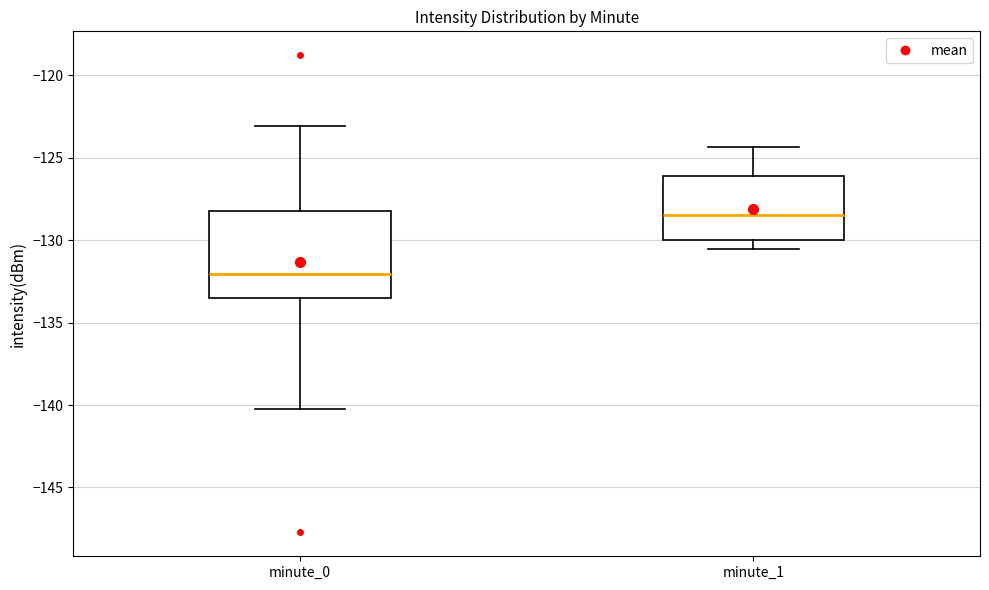

Reading left to right, transcribe this box plot: for each box, give where its median line is, the range the box spans, and where its two whiskers end, as read against the y-axis. The values are not printed on the chart, so give them approximately, as read against the axis.

minute_0: median -132.0, box -133.5 to -128.5, whiskers -140.5 to -123.0
minute_1: median -128.5, box -130.0 to -126.0, whiskers -130.5 to -124.5